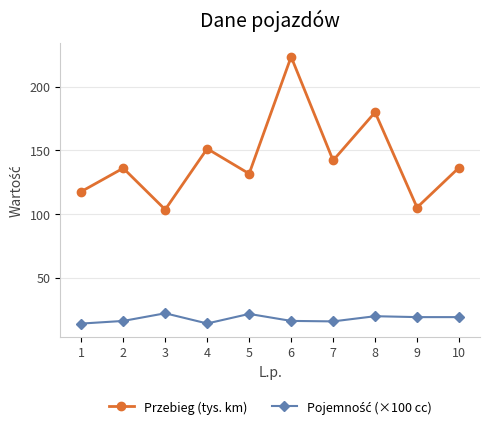

What is the smallest value displayed?

13.9